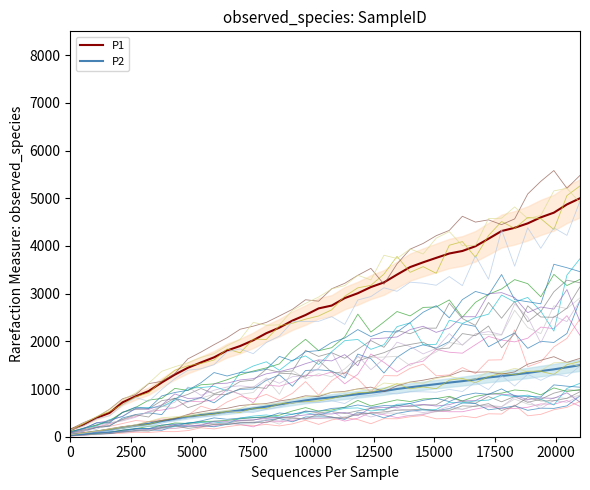

What is the smallest value displayed?

24.4